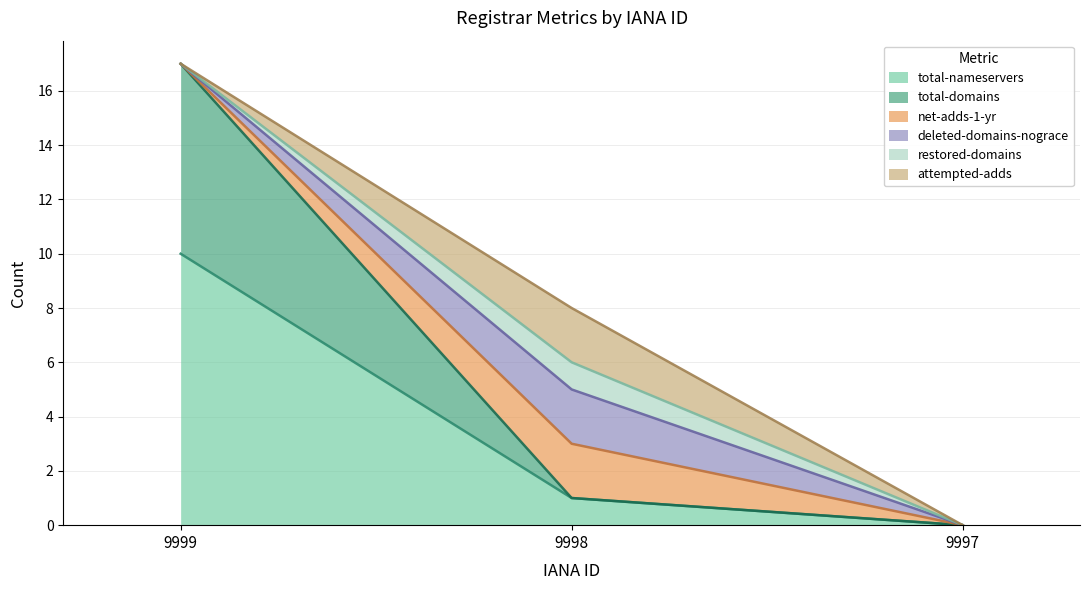

At 9999, list the series in order from largest to smallest.

total-nameservers, total-domains, net-adds-1-yr, deleted-domains-nograce, restored-domains, attempted-adds